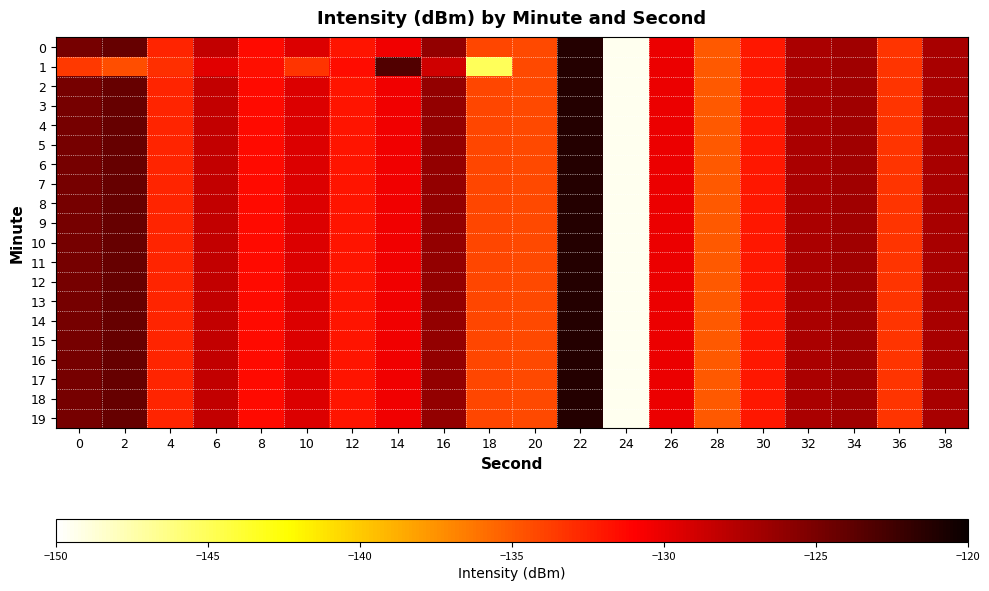

How many data points does each series have?

20